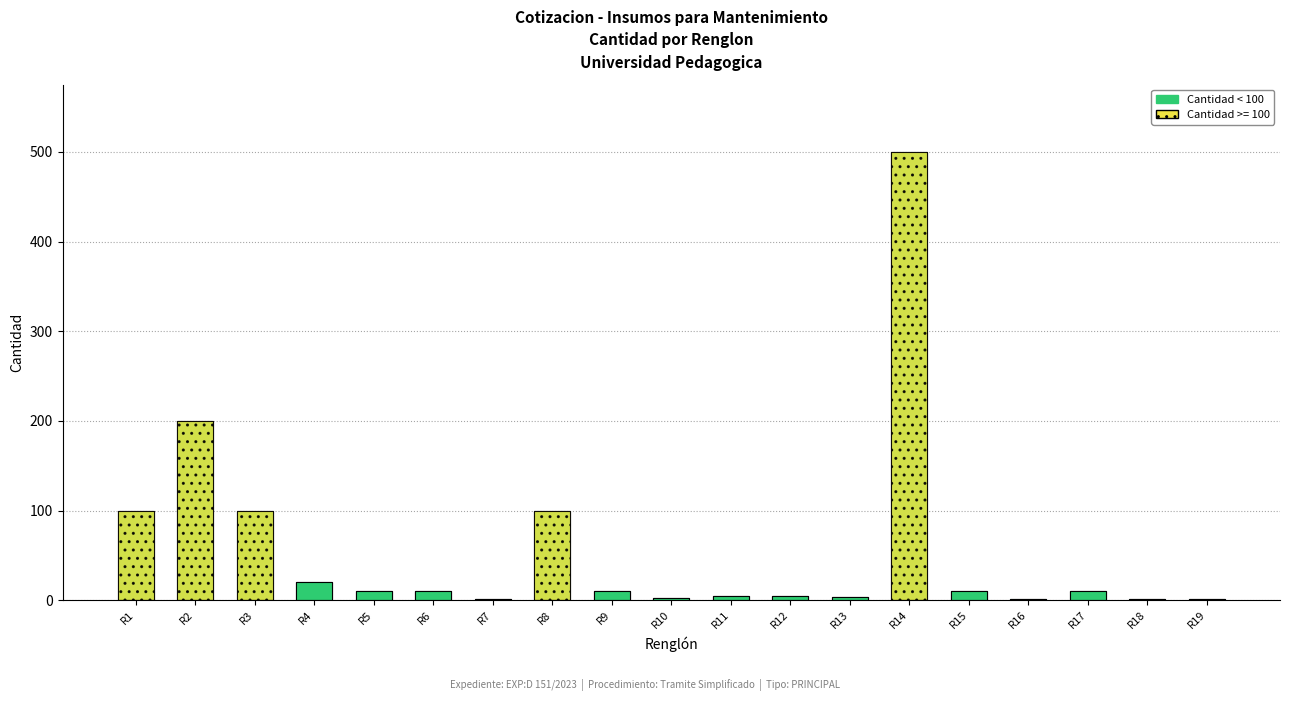

Between R3 and R12, which is larger?

R3